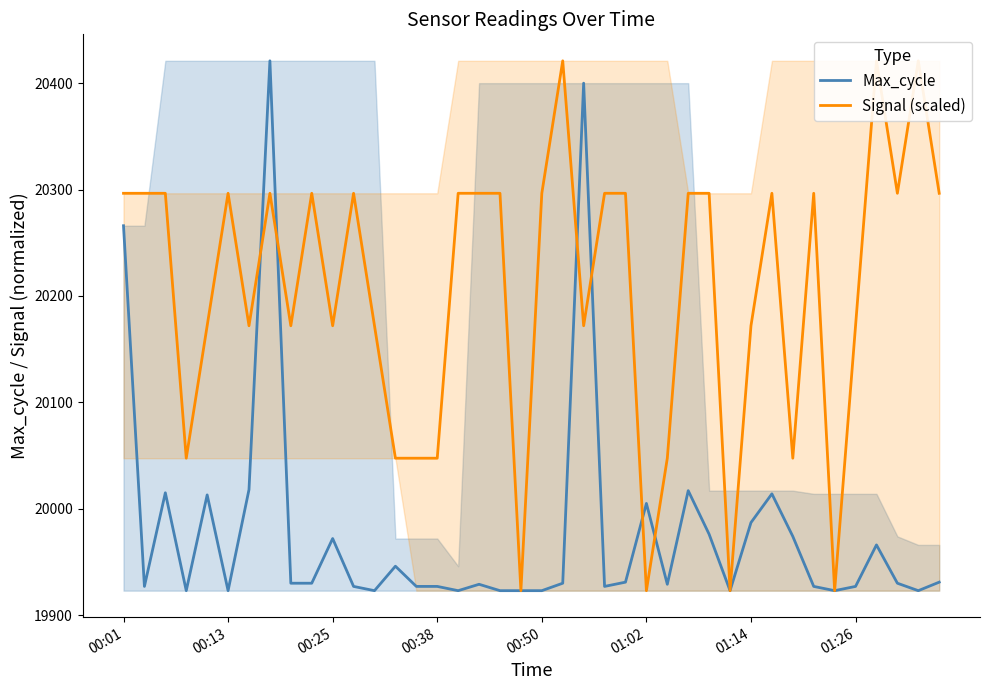

Where is Max_cycle nearest to the value 20172?

00:01